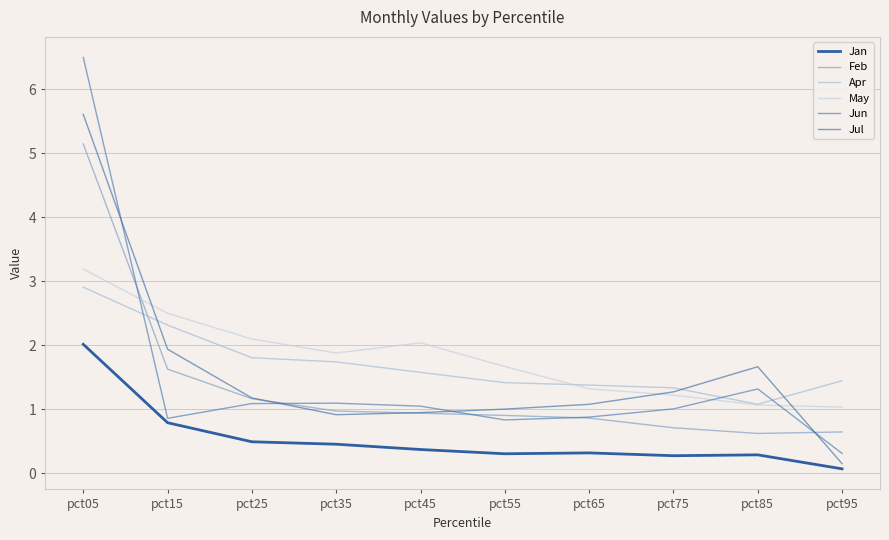

The value of May at pct45 is 3.6. True or false?

False